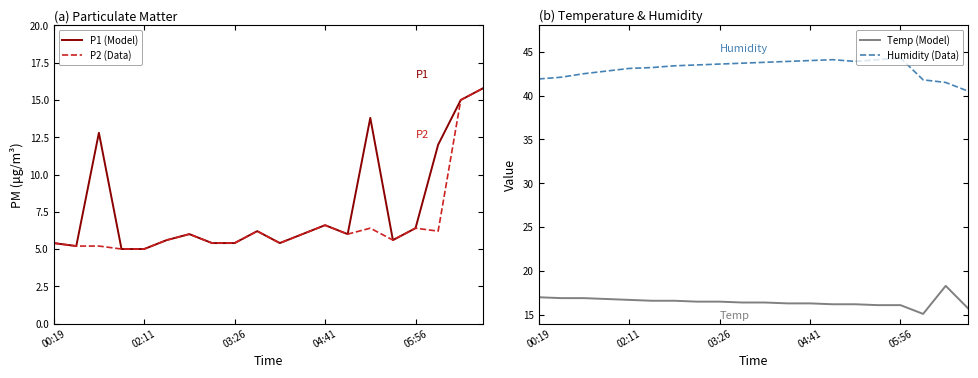

The value of Humidity (Data) at 14 is 43.9. True or false?

True